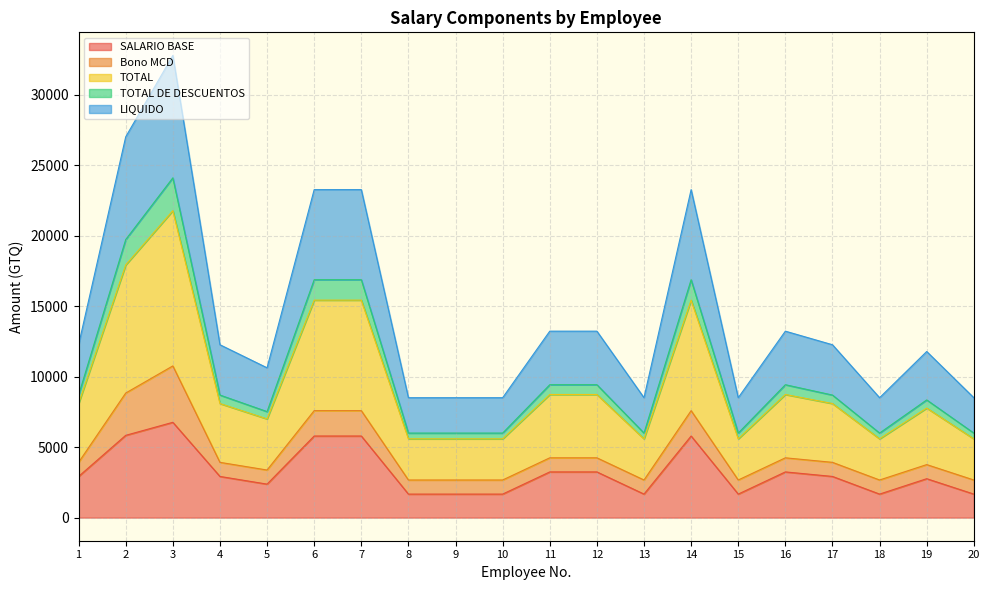

What are all the series names shown in the legend?

SALARIO BASE, Bono MCD, TOTAL, TOTAL DE DESCUENTOS, LIQUIDO